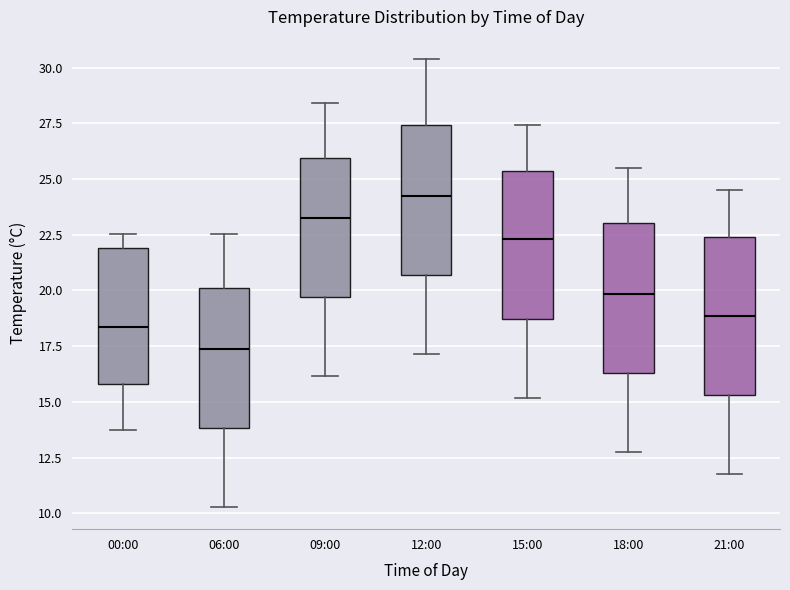

Reading left to right, transcribe this box plot: for each box, give where its median line is, the range the box spans, and where its two whiskers end, as read against the y-axis. The values are not printed on the chart, so give them approximately, as read against the axis.

00:00: median 18.5, box 16.0 to 22.0, whiskers 13.5 to 22.5
06:00: median 17.5, box 14.0 to 20.0, whiskers 10.5 to 22.5
09:00: median 23.5, box 19.5 to 26.0, whiskers 16.0 to 28.5
12:00: median 24.5, box 20.5 to 27.5, whiskers 17.0 to 30.5
15:00: median 22.5, box 18.5 to 25.5, whiskers 15.0 to 27.5
18:00: median 20.0, box 16.5 to 23.0, whiskers 12.5 to 25.5
21:00: median 19.0, box 15.5 to 22.5, whiskers 12.0 to 24.5